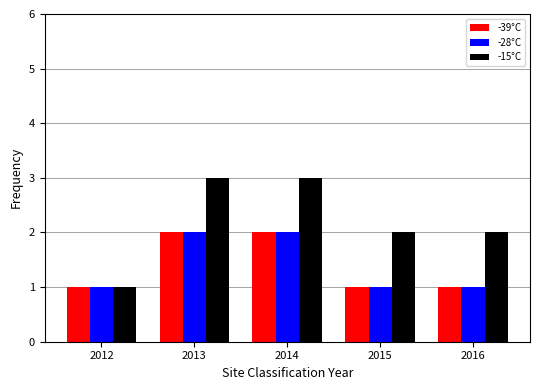

The -39°C series shows 2 at 2016. True or false?

False